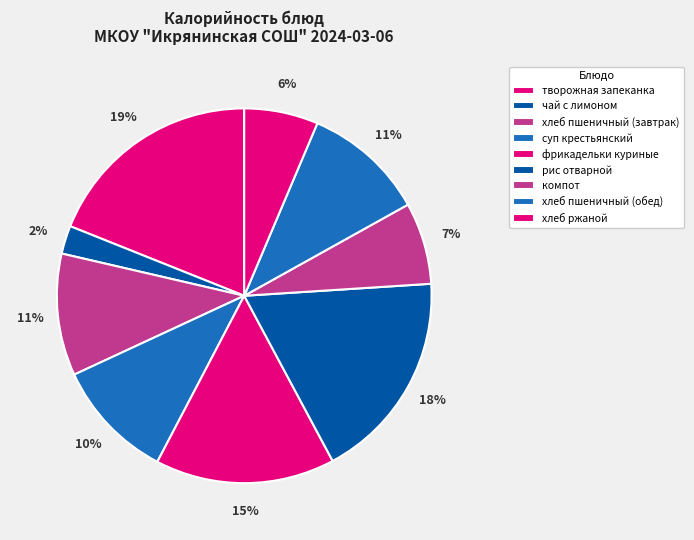

To the nearest percent, what portion does творожная запеканка represent?

19%